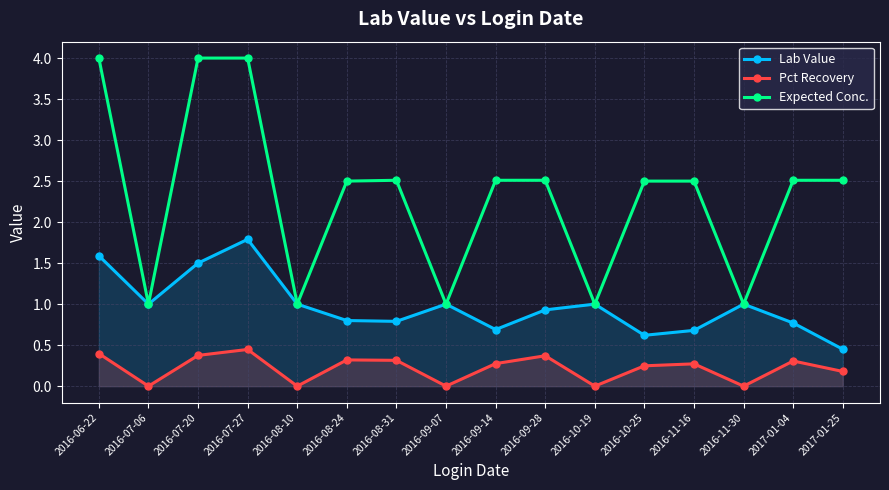

What position from the right is 2016-07-06?

15